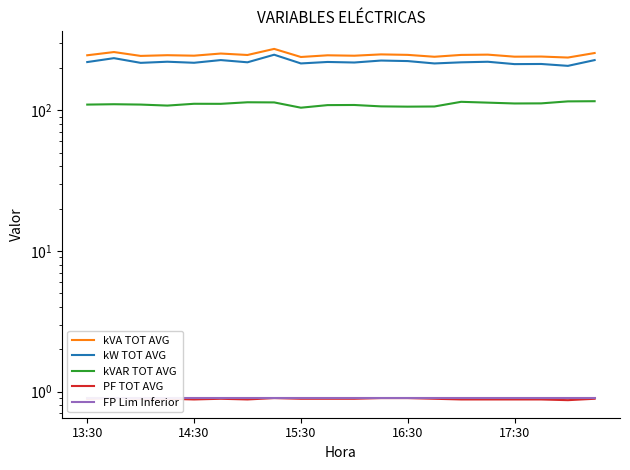

True or false: kVA TOT AVG has more than 0 points higher than both neighbors.

True